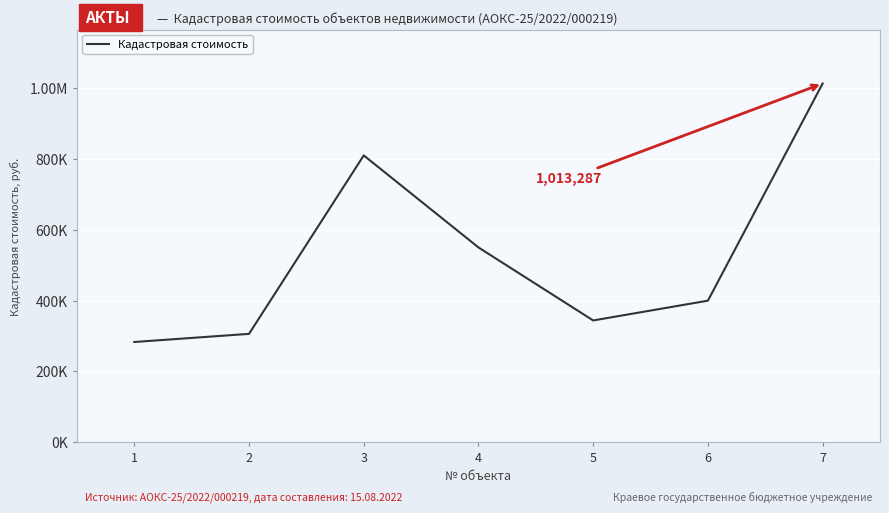

Approximately how many times larger is the value at 4 compared to 7?

0.5